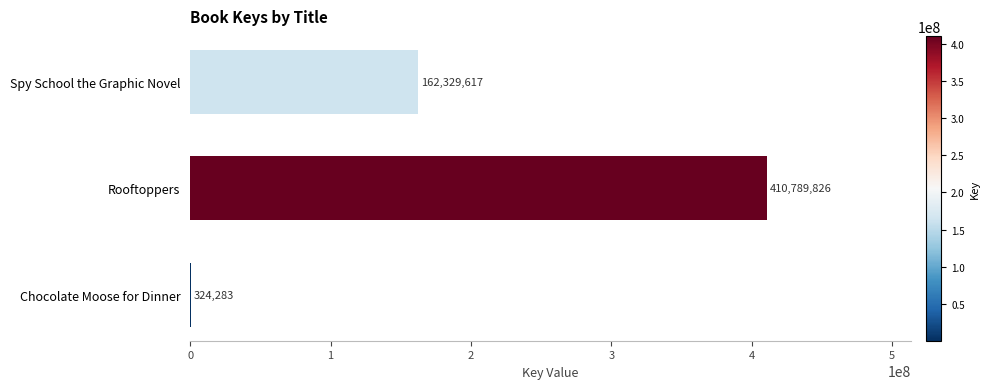

Between Rooftoppers and Chocolate Moose for Dinner, which is larger?

Rooftoppers